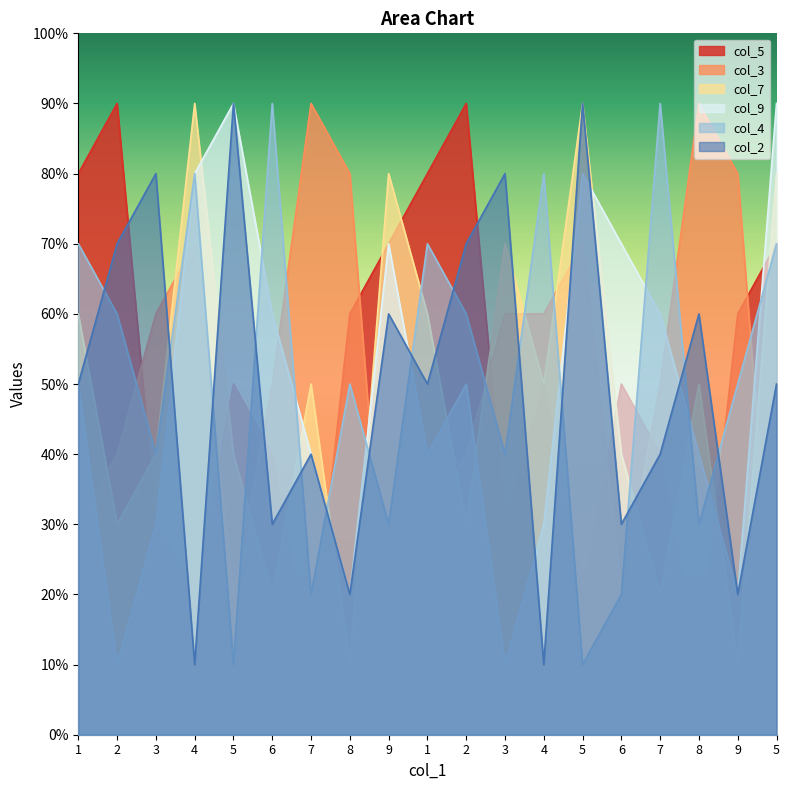

How many col_4 values are between 3 and 7?

11